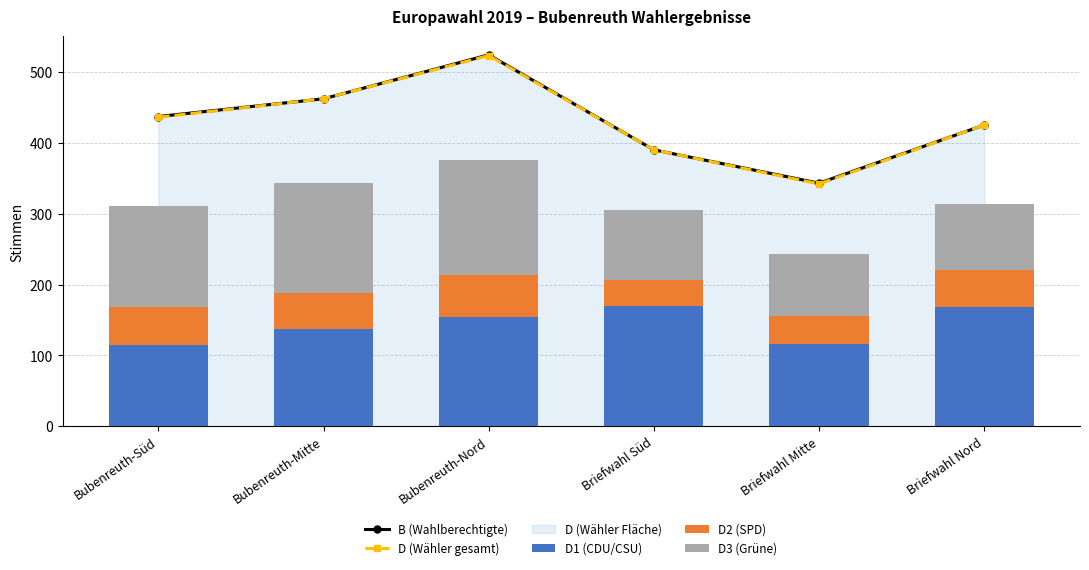

List the labels in order of D1 (CDU/CSU) value, largest first.

Briefwahl Süd, Briefwahl Nord, Bubenreuth-Nord, Bubenreuth-Mitte, Briefwahl Mitte, Bubenreuth-Süd